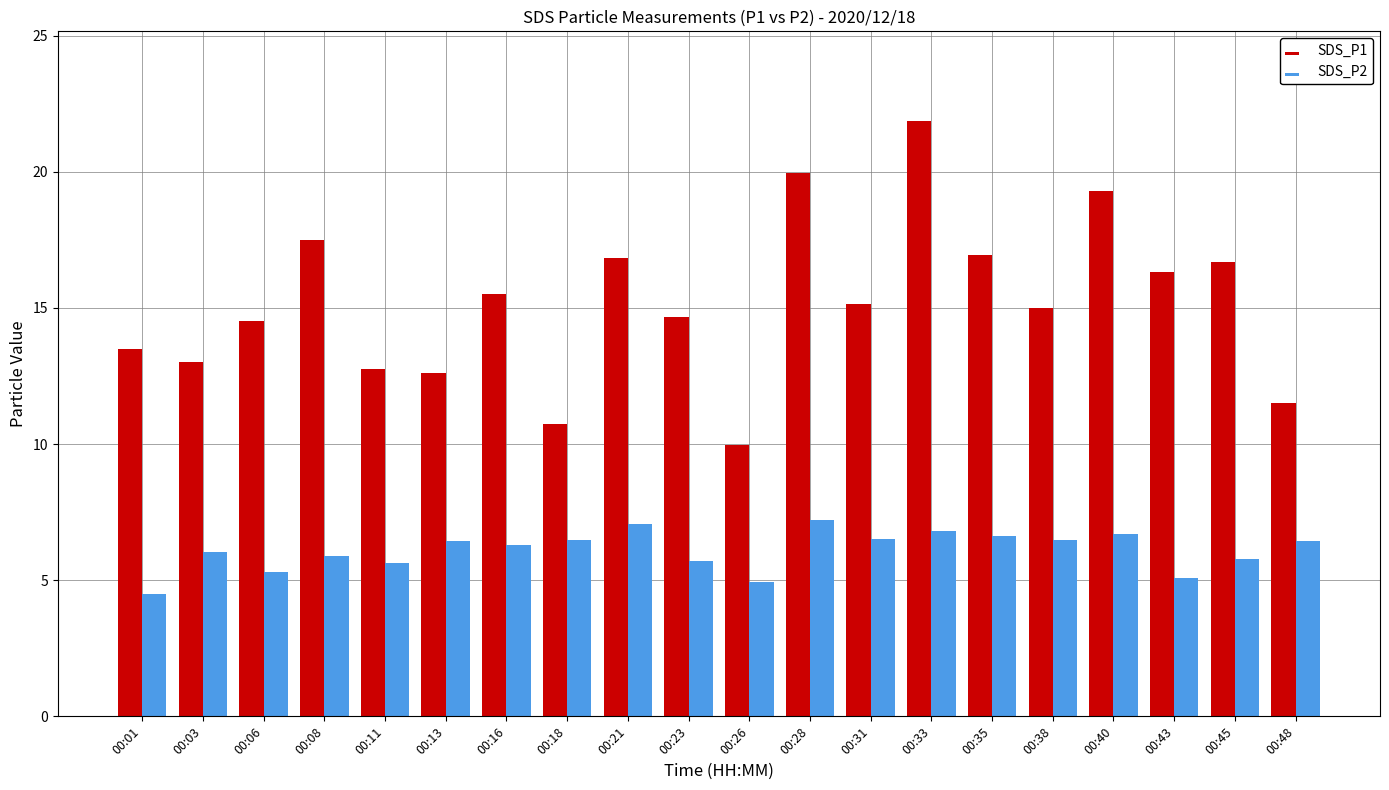

Which series changed the most between 00:11 and 00:16?

SDS_P1